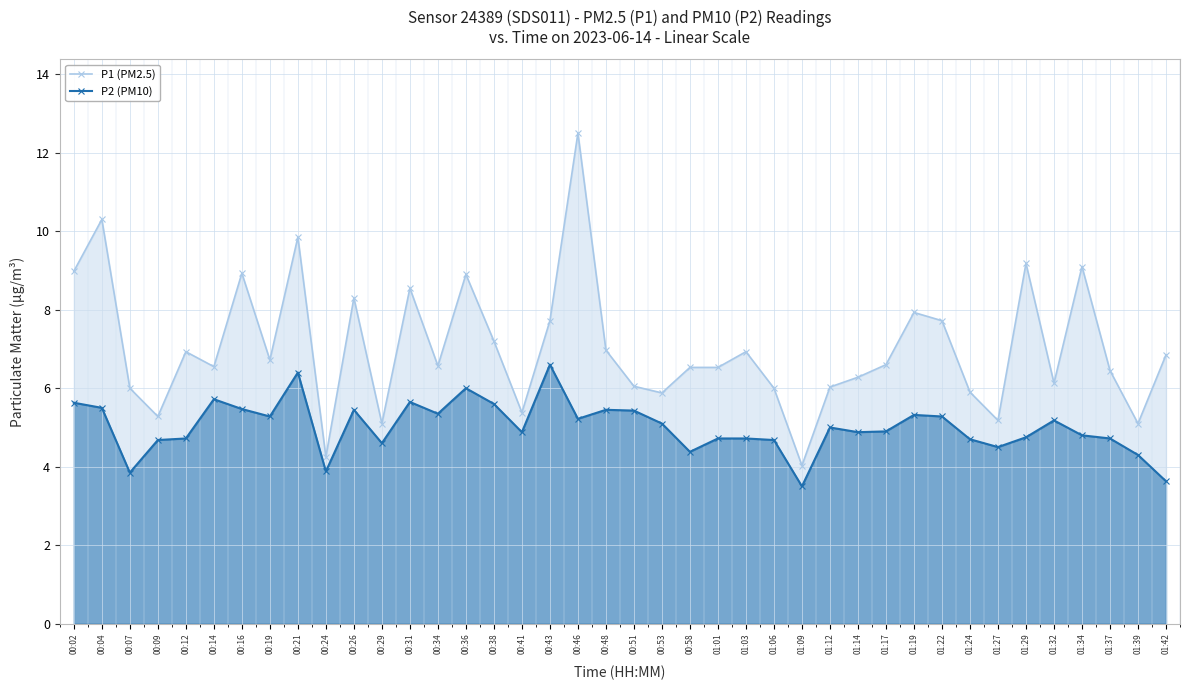

What position from the left is 00:07?

3